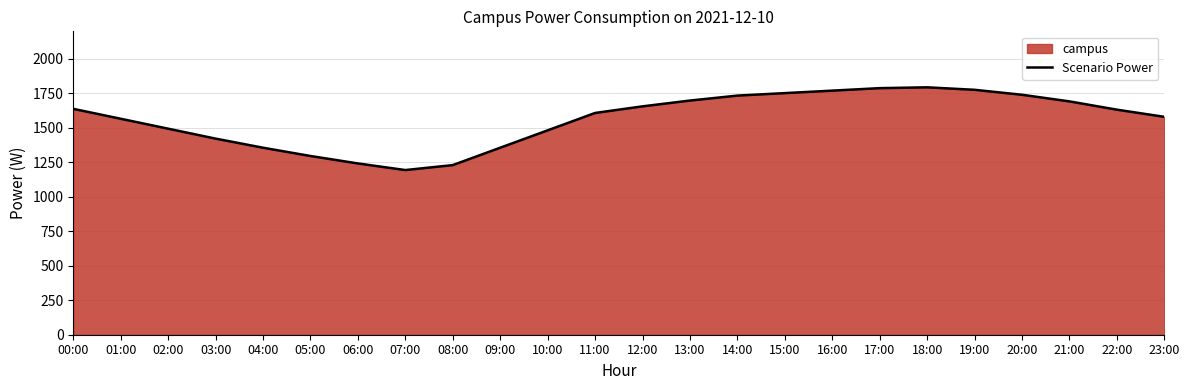

Reading left to right, what are all the values shown in this chart?

1638	1566	1494	1422	1356	1296	1242	1194	1230	1356	1482	1608	1656	1698	1734	1752	1770	1788	1794	1776	1740	1692	1632	1580